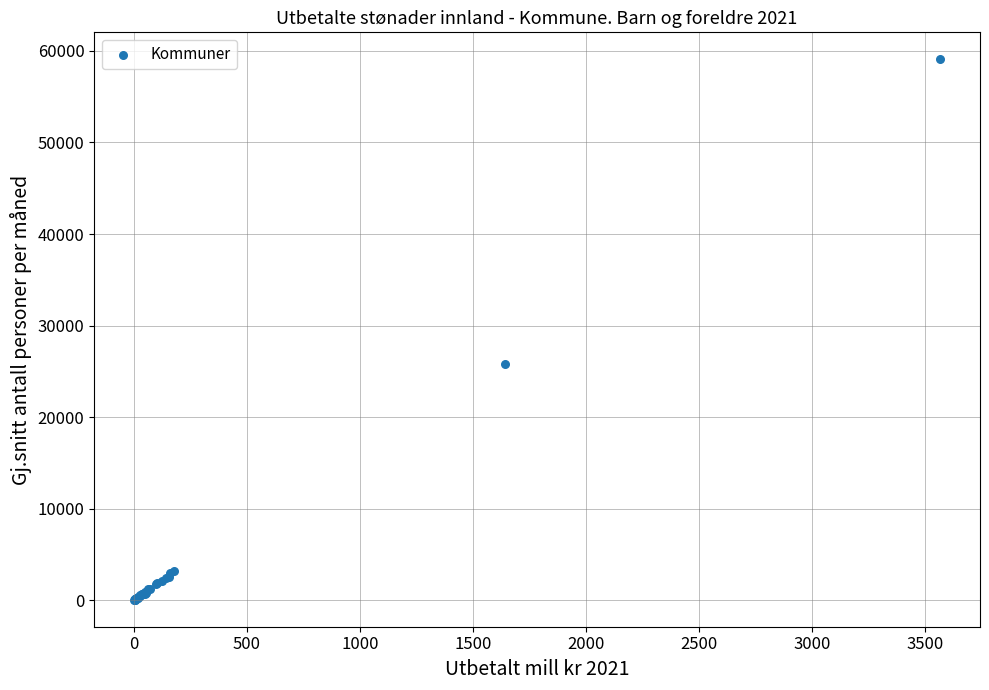

What Y value in the scatter plot is closest to 29565?

25774.1